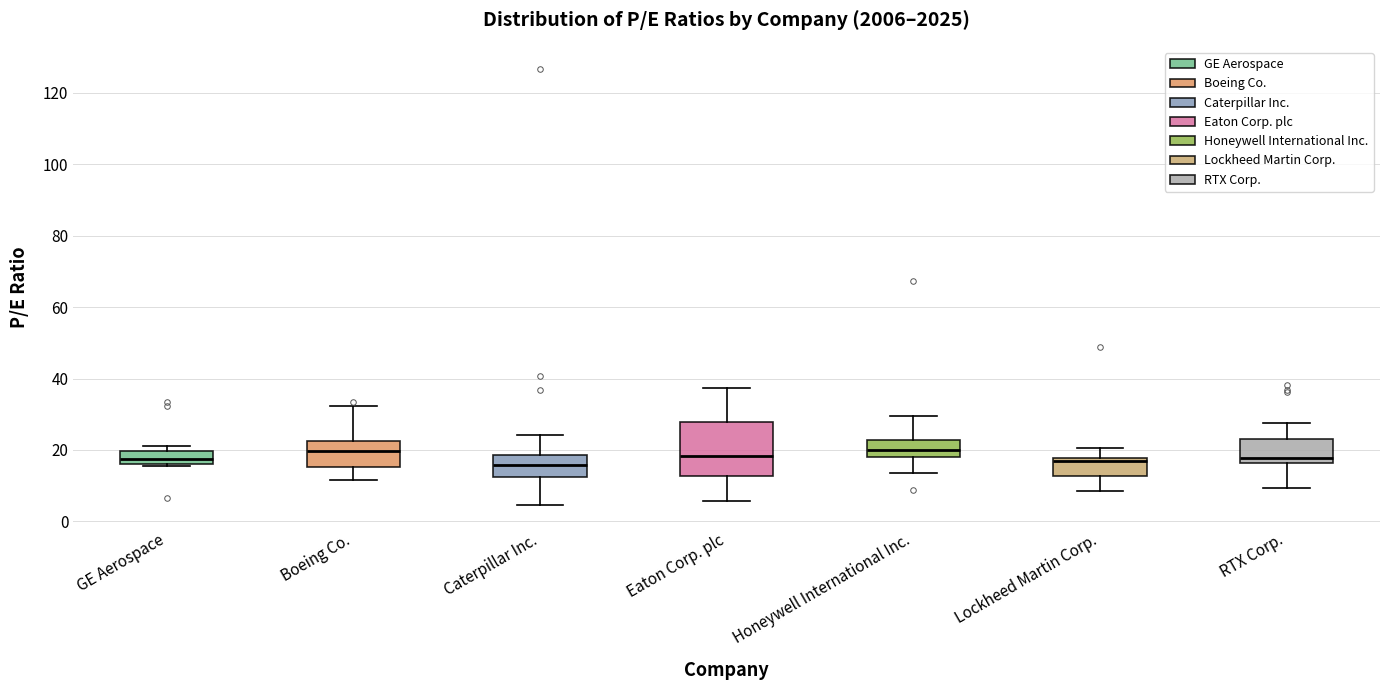

Reading left to right, read every box against the y-axis: the position of its median line, the range the box covers, and the ends of its whiskers. The values are not printed on the chart, so give them approximately, as read against the axis.

GE Aerospace: median 18, box 16 to 20, whiskers 16 (just below the box's lower edge) to 22
Boeing Co.: median 20, box 16 to 22, whiskers 12 to 32
Caterpillar Inc.: median 16, box 12 to 18, whiskers 4 to 24
Eaton Corp. plc: median 18, box 12 to 28, whiskers 6 to 38
Honeywell International Inc.: median 20, box 18 to 22, whiskers 14 to 30
Lockheed Martin Corp.: median 16, box 12 to 18, whiskers 8 to 20
RTX Corp.: median 18, box 16 to 24, whiskers 10 to 28